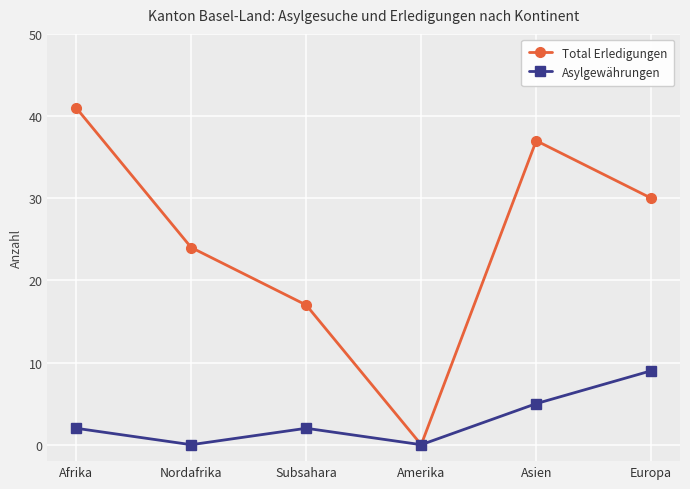

At which label does Total Erledigungen first exceed 30?

Afrika